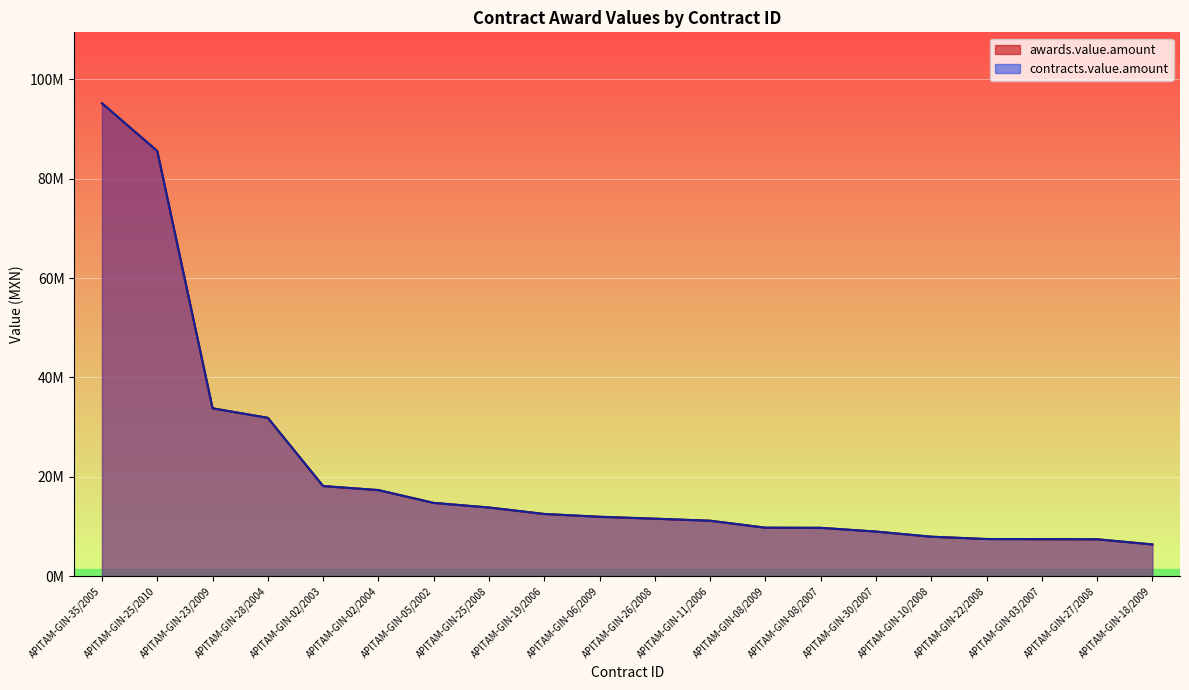

Which has a higher value, APITAM-GIN-08/2007 or APITAM-GIN-03/2007?

APITAM-GIN-08/2007